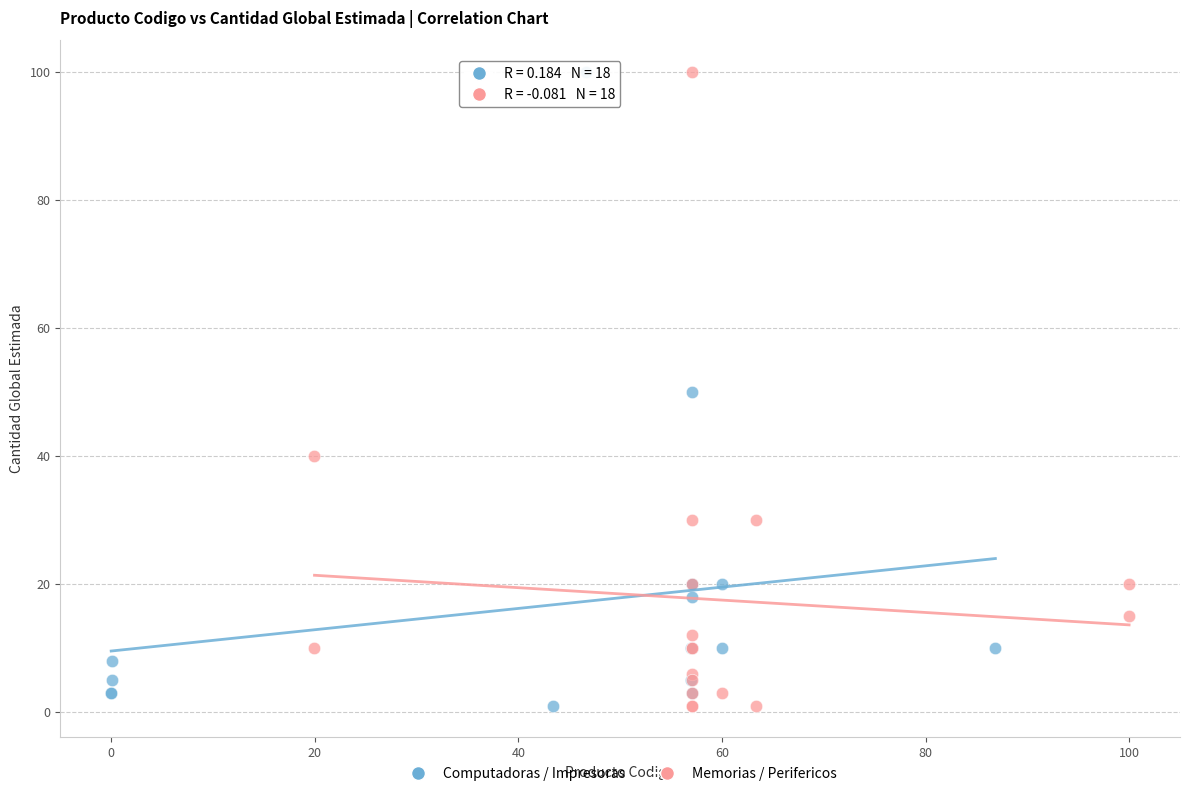

What are all the series names shown in the legend?

Computadoras / Impresoras, Memorias / Perifericos